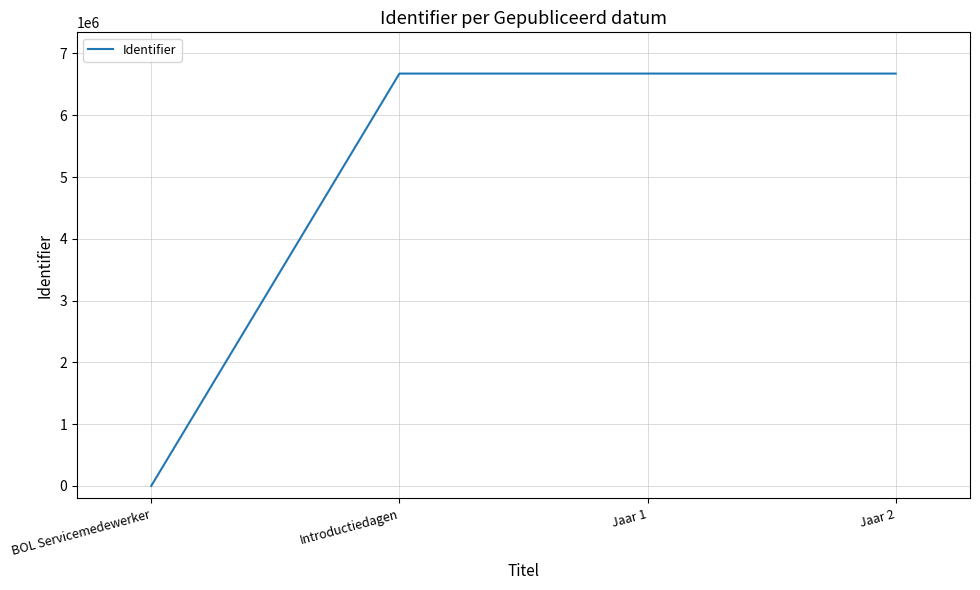

What is the average value?

5006036